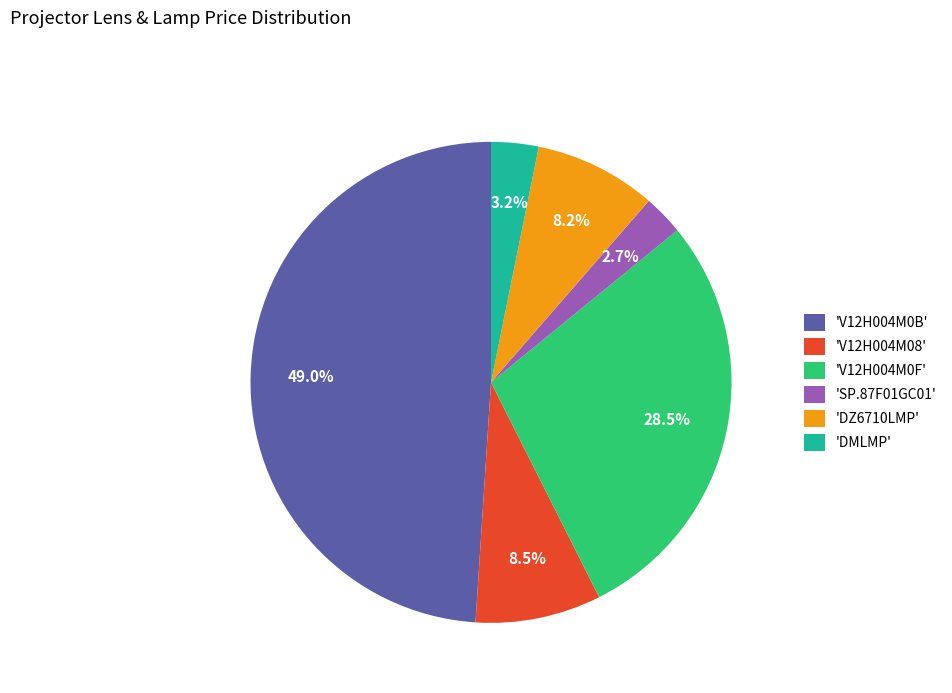

Which category has the biggest portion of the pie?

'V12H004M0B'